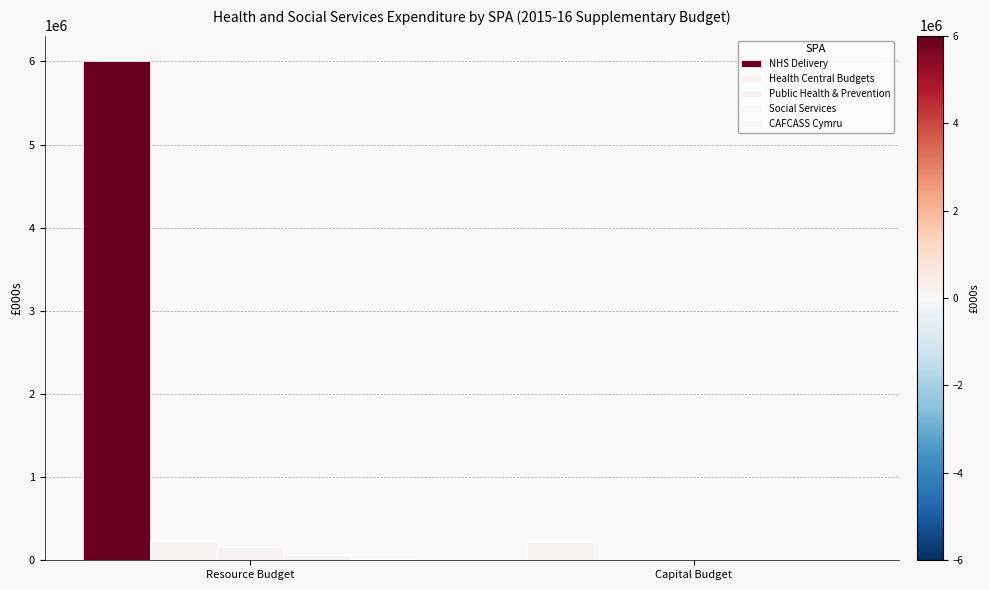

How many groups of bars are there?

2